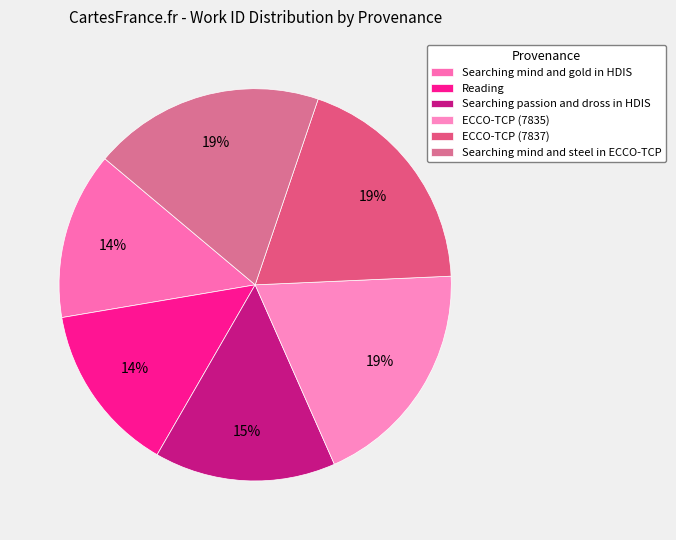

To the nearest percent, what is the average slice percentage?

17%